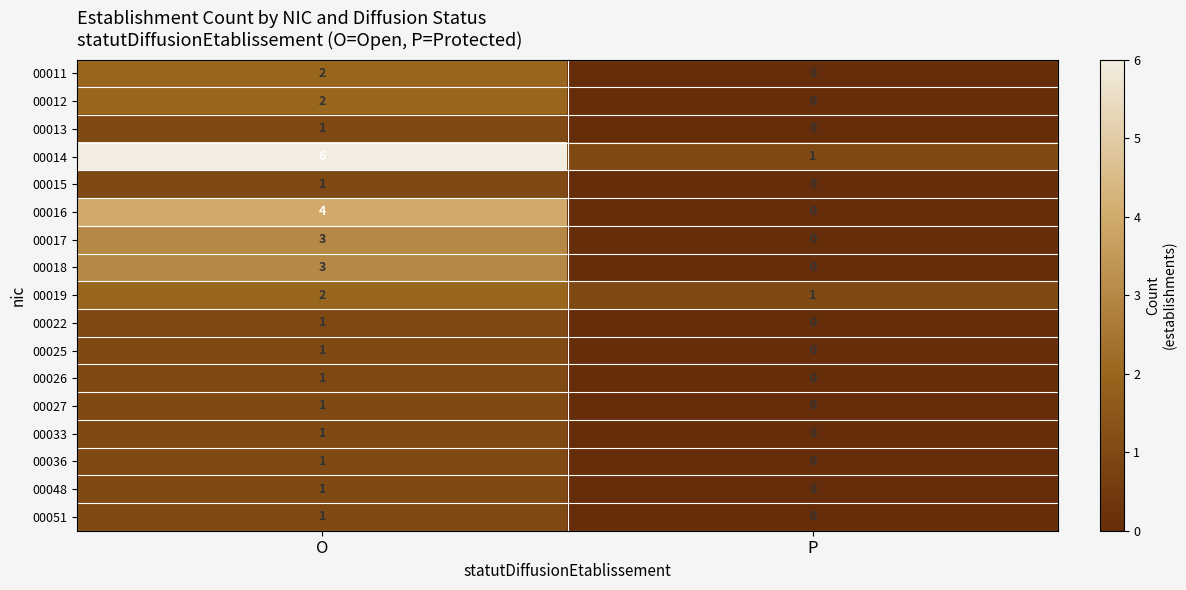

What is the spread (max minus min) of values at P?

1